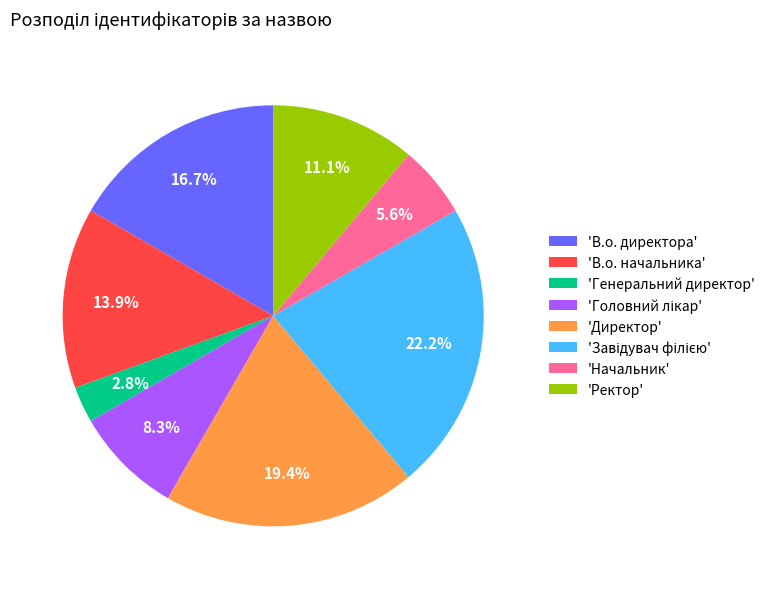

Is there any slice that represents more than half of the pie?

No